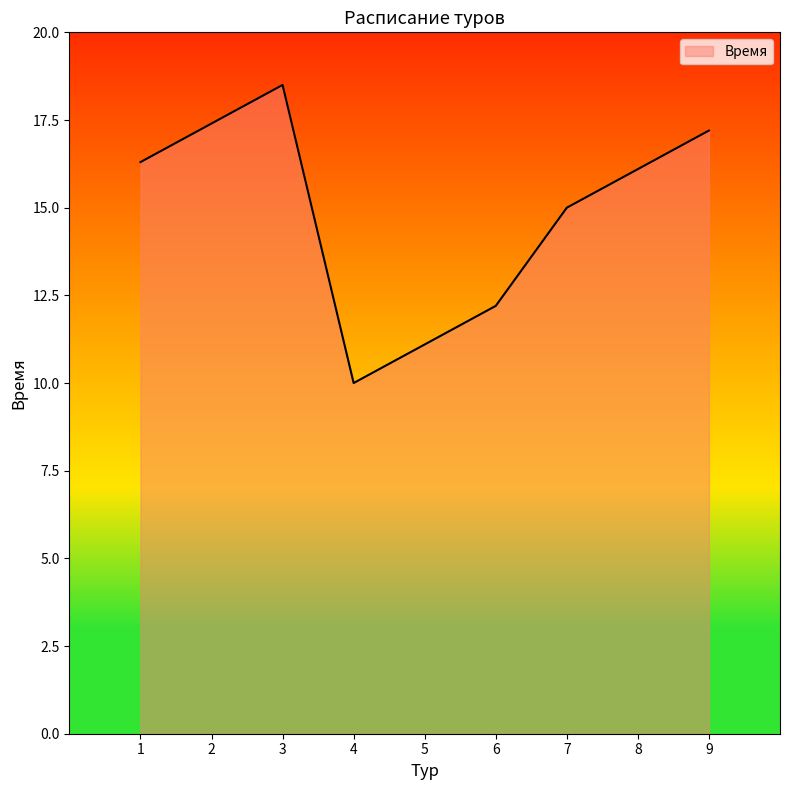

What is the difference between the maximum and minimum values?

8.5